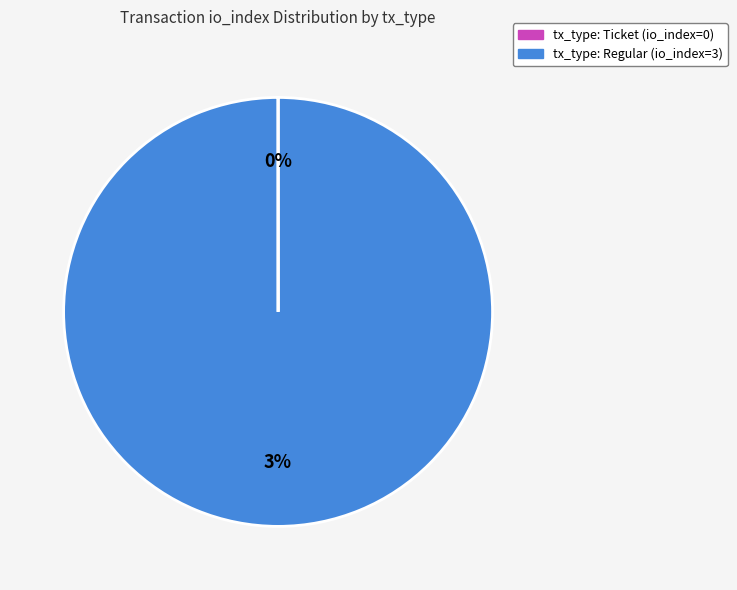

What is the change in value from tx_type: Ticket (io_index=0) to tx_type: Regular (io_index=3)?

+3